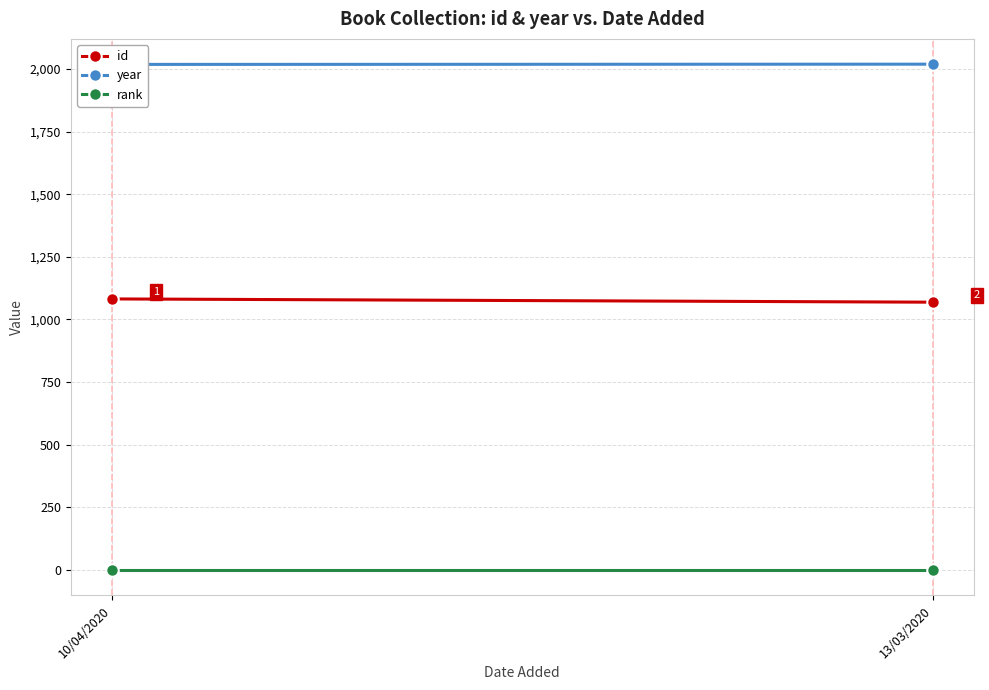

Which series has the widest spread of values?

id